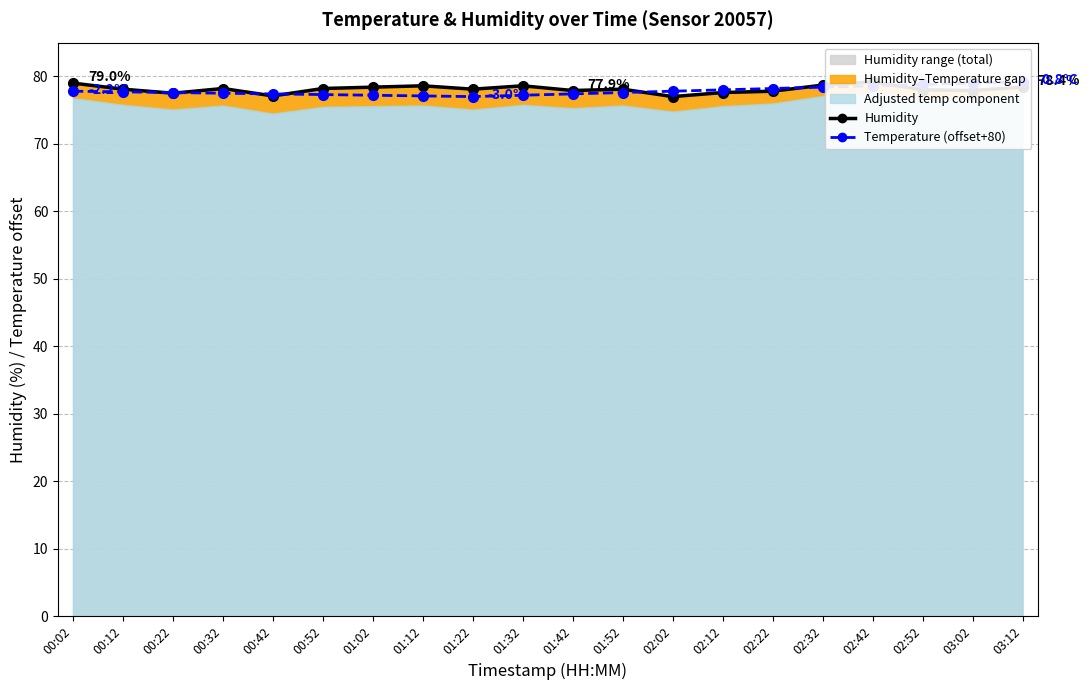

Between 02:22 and 01:42, which is larger?

01:42